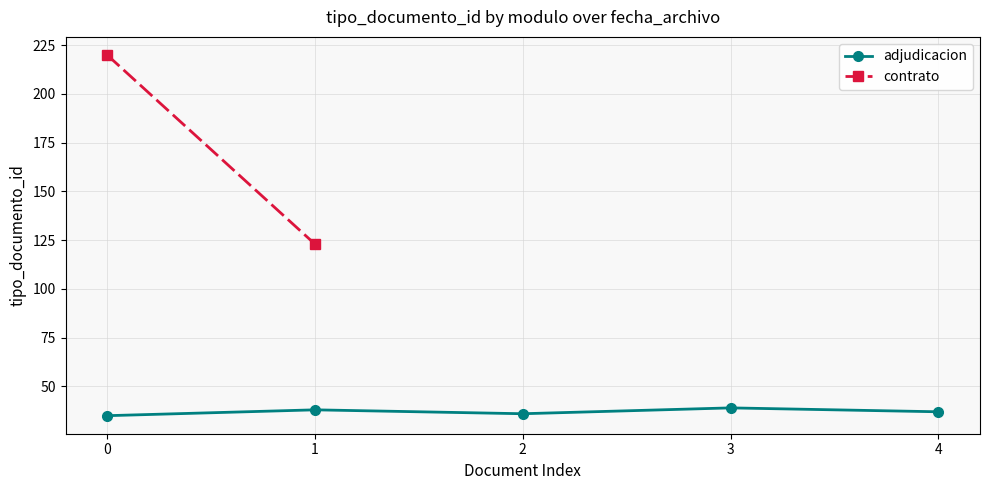

At which category does the chart reach its peak across all series?

3